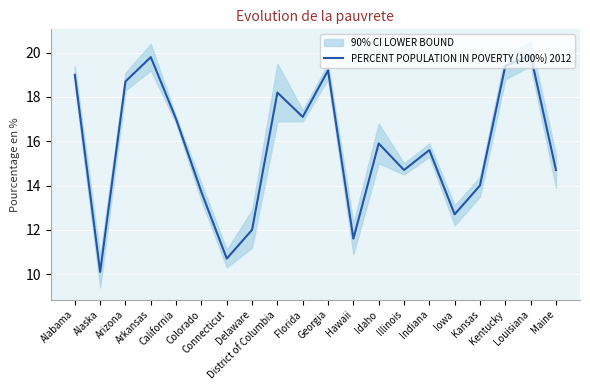

List the labels in order of value, largest first.

Louisiana, Arkansas, Kentucky, Georgia, Alabama, Arizona, District of Columbia, Florida, California, Idaho, Indiana, Illinois, Maine, Kansas, Colorado, Iowa, Delaware, Hawaii, Connecticut, Alaska